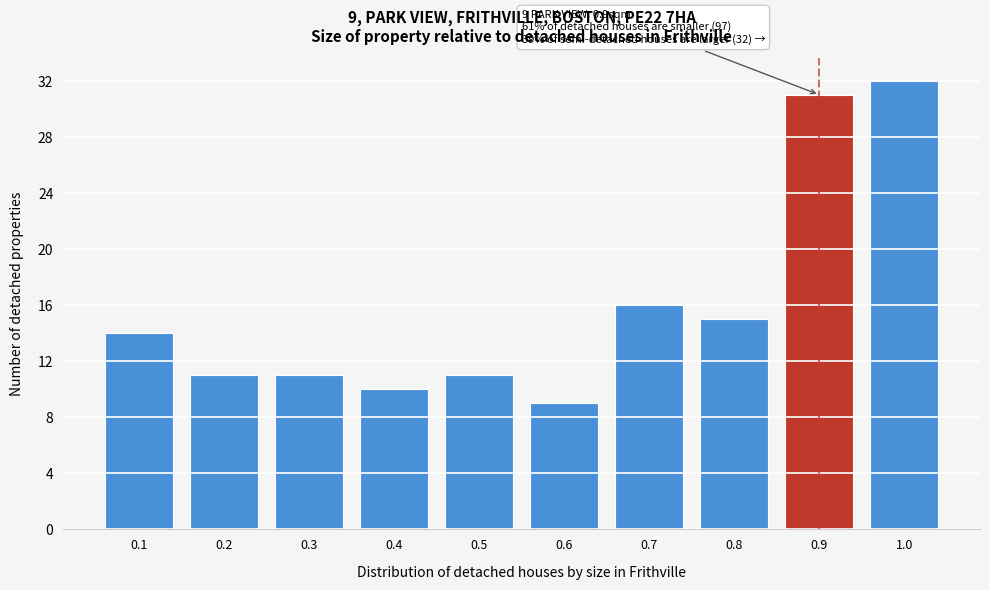

Which range on the x-axis has the tallest bar?

0.95 to 1.05